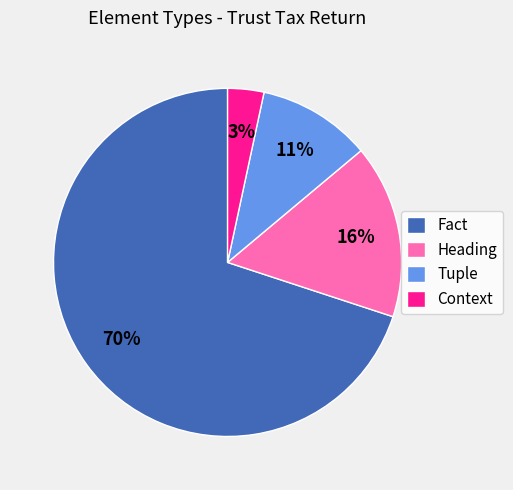

What percentage is the Fact slice, to the nearest percent?

70%